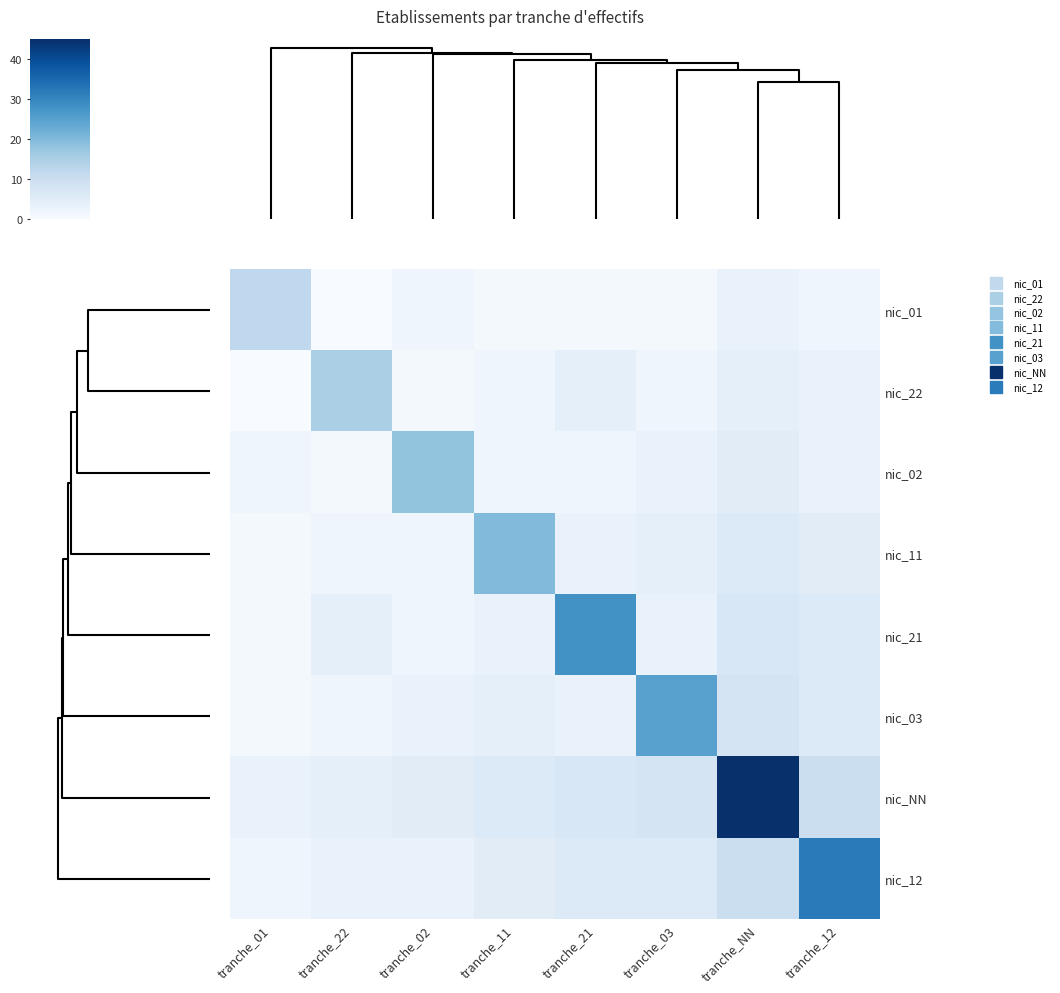

Which series has the largest total across all categories?

nic_NN